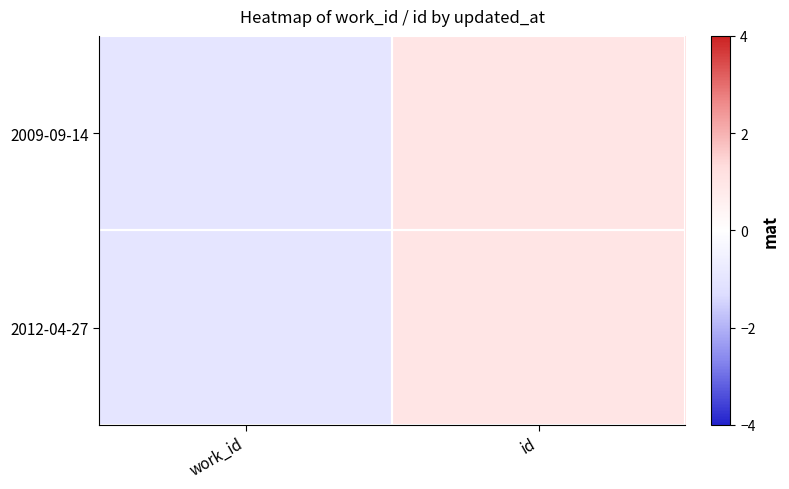

At how many categories does at least one series exceed 0?

1